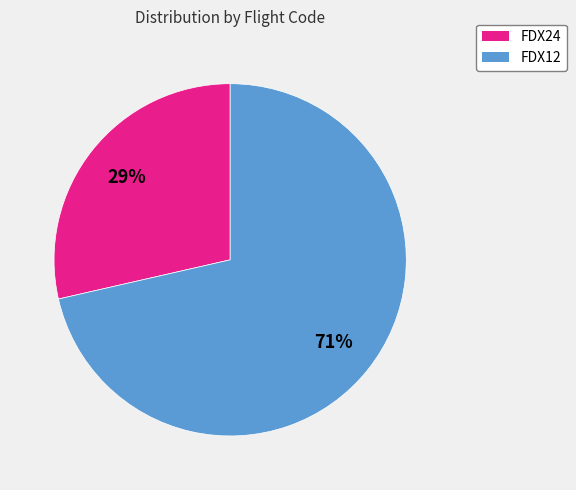

True or false: FDX12 accounts for 80% of the total.

False